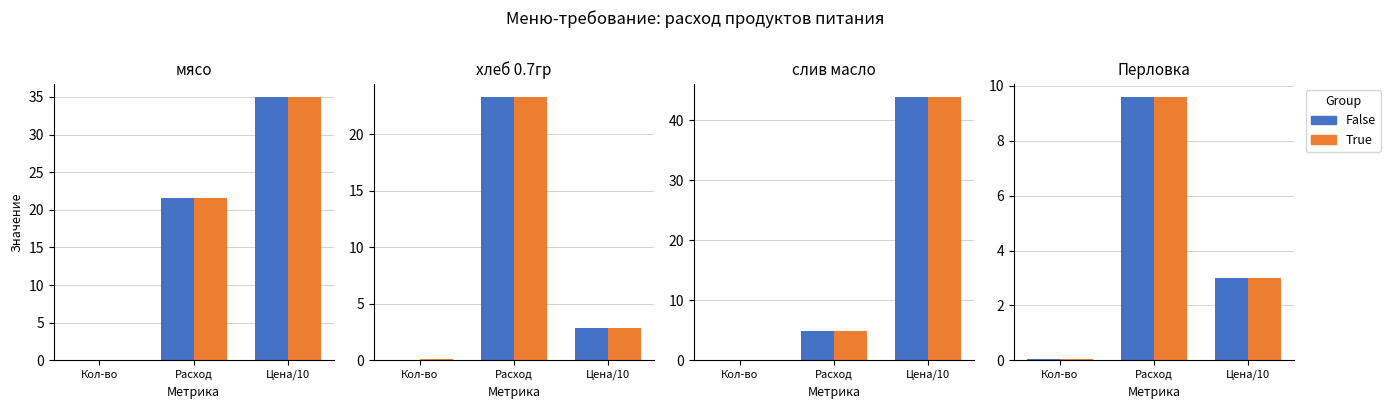

Which series has the largest total across all categories?

False